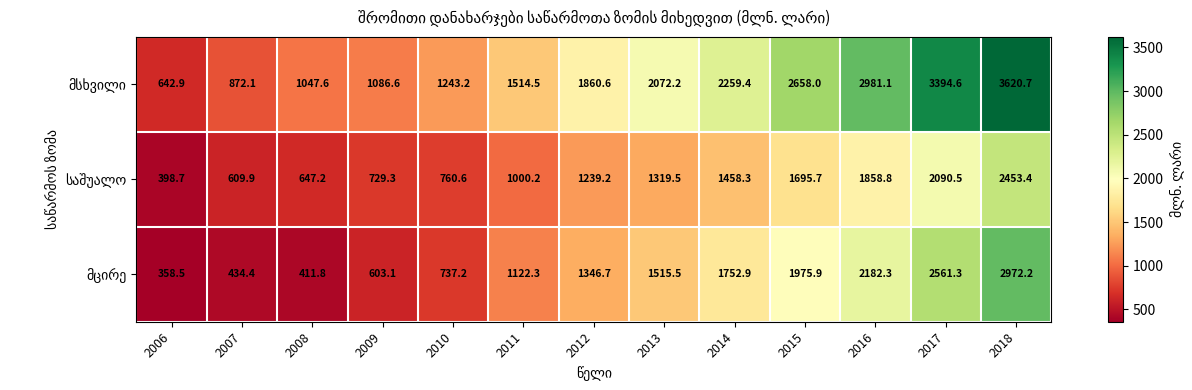

What is the minimum value shown in the chart?

358.5